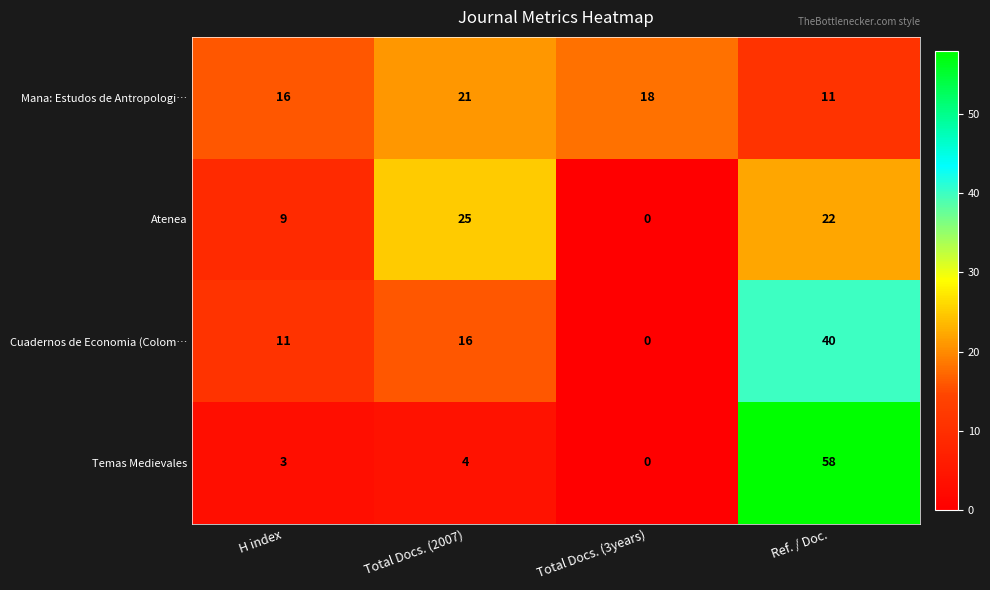

What is the difference between the maximum and second lowest values in the Mana: Estudos de Antropologi… series?

5